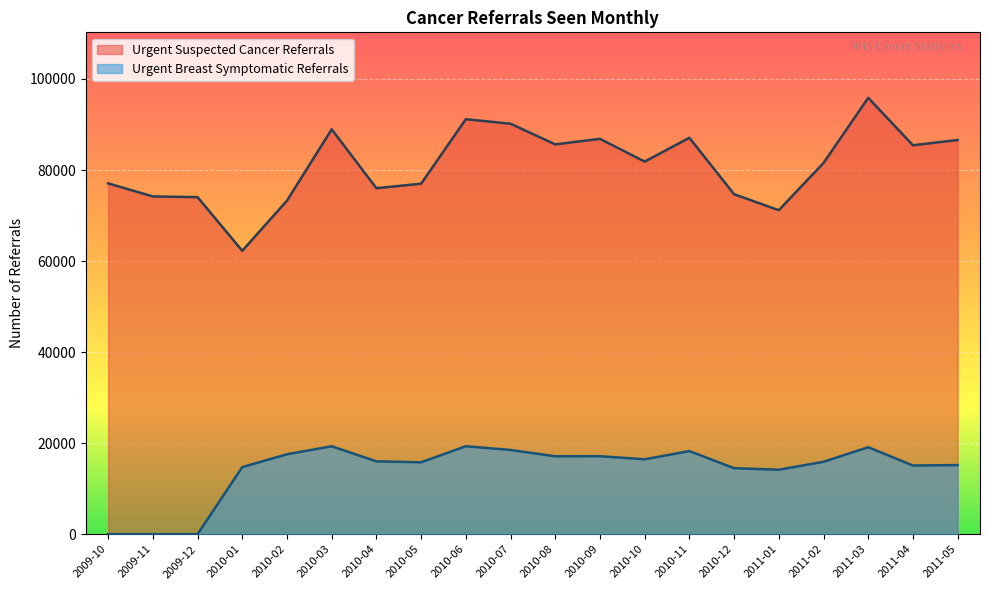

How many data points in Urgent Suspected Cancer Referrals are above 81851?

9